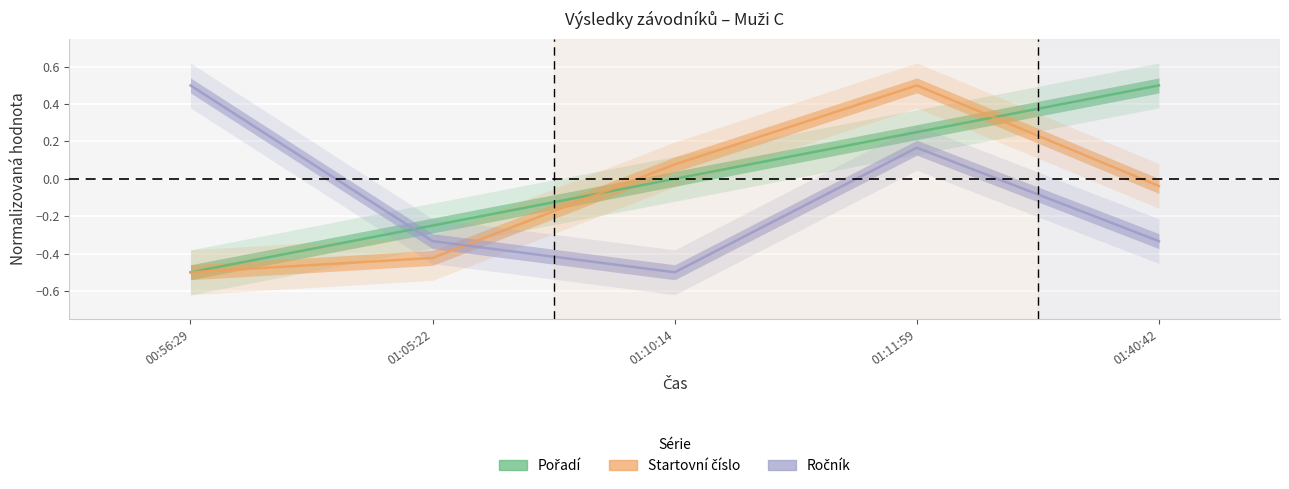

Between which two adjacent categories do Startovní číslo and Ročník first intersect?

01:05:22 and 01:10:14